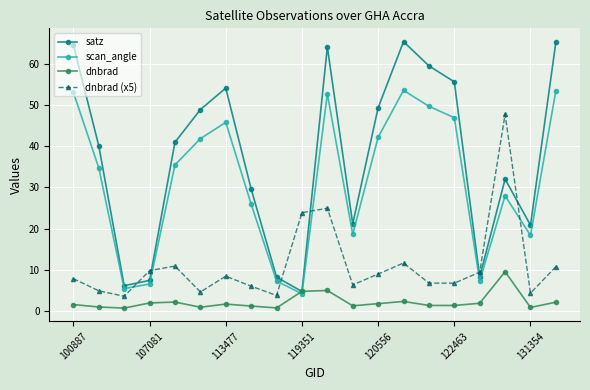

Which series has the largest total across all categories?

satz